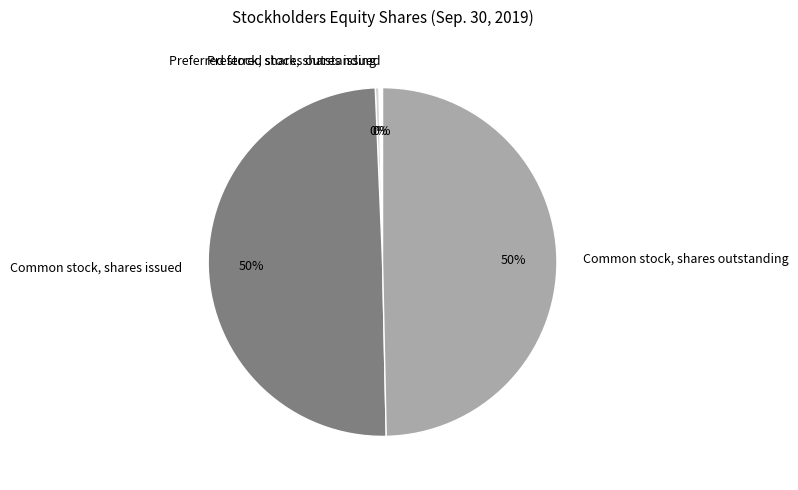

How many slices are in this pie chart?

4